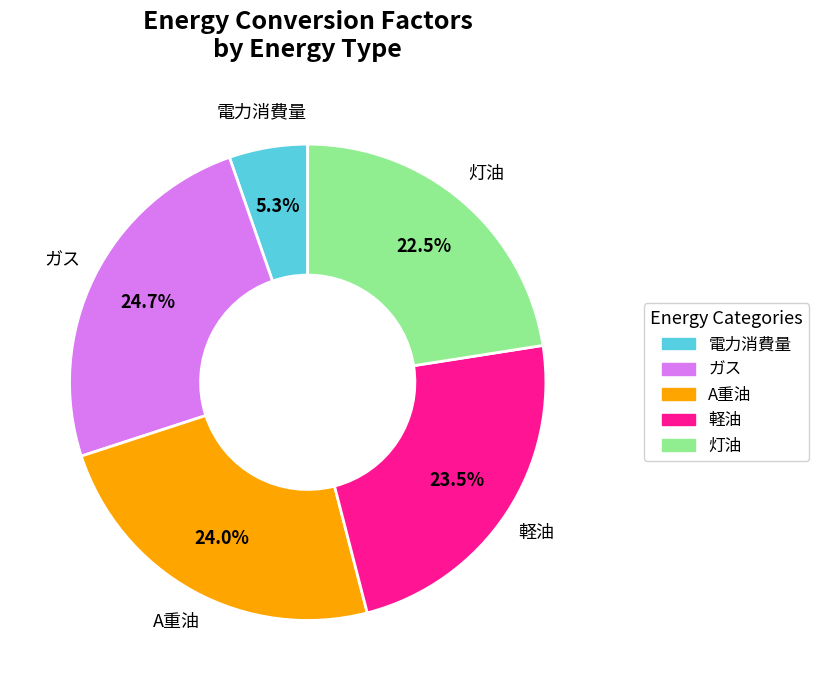

Which has a higher value, ガス or 軽油?

ガス